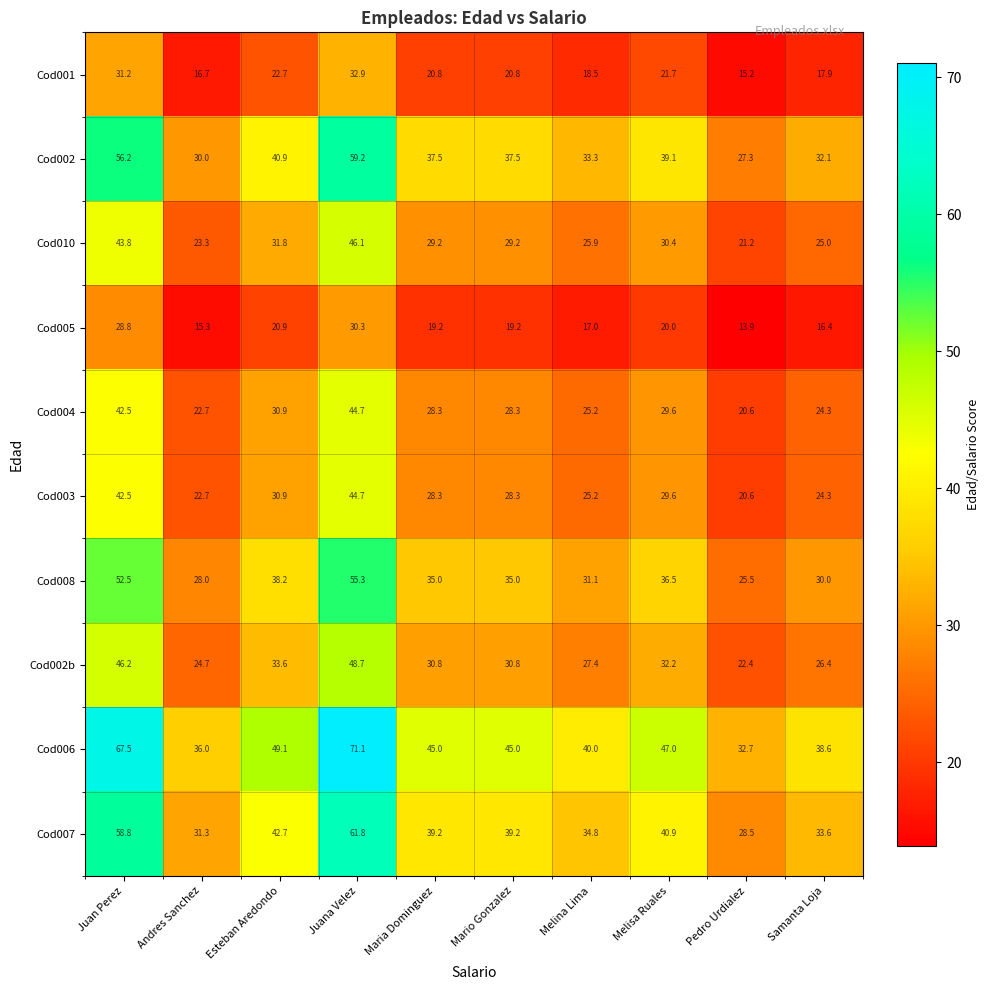

At which label does Cod005 first exceed 19?

Juan Perez